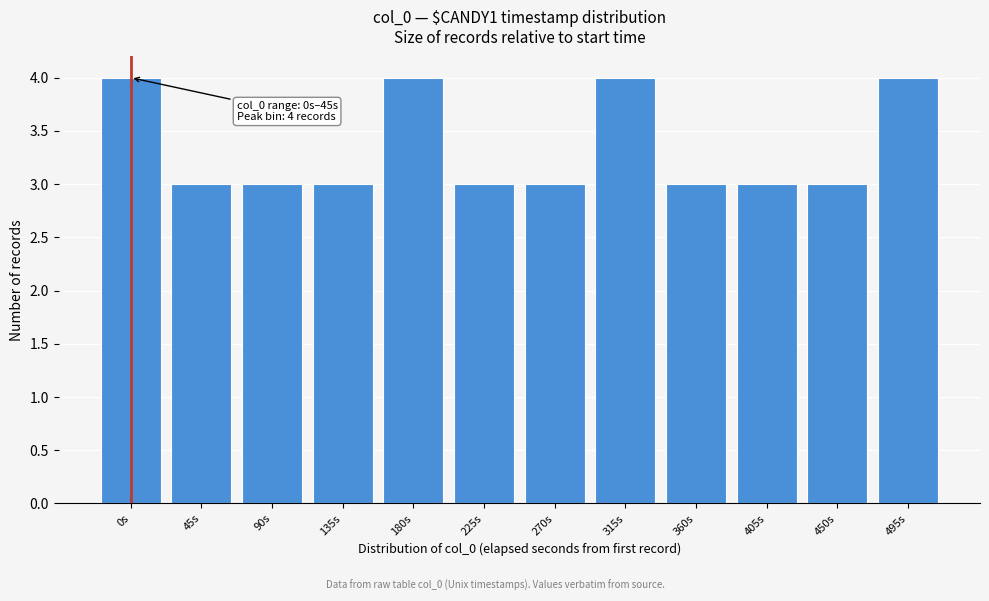

Reading left to right, what are all the values shown in this chart?

0s=4	45s=3	90s=3	135s=3	180s=4	225s=3	270s=3	315s=4	360s=3	405s=3	450s=3	495s=4